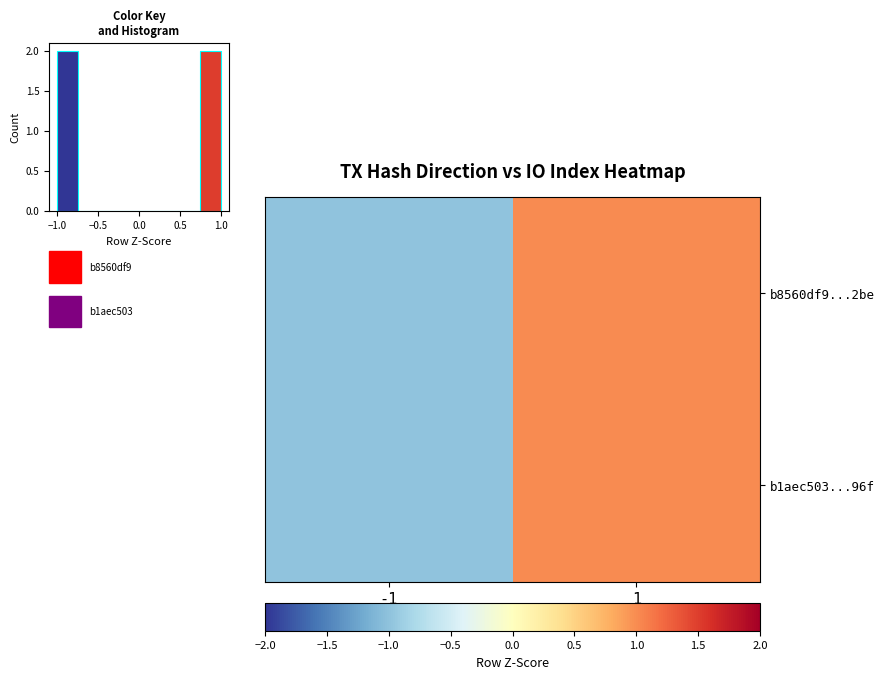

At which category is the sum across all series the highest?

1